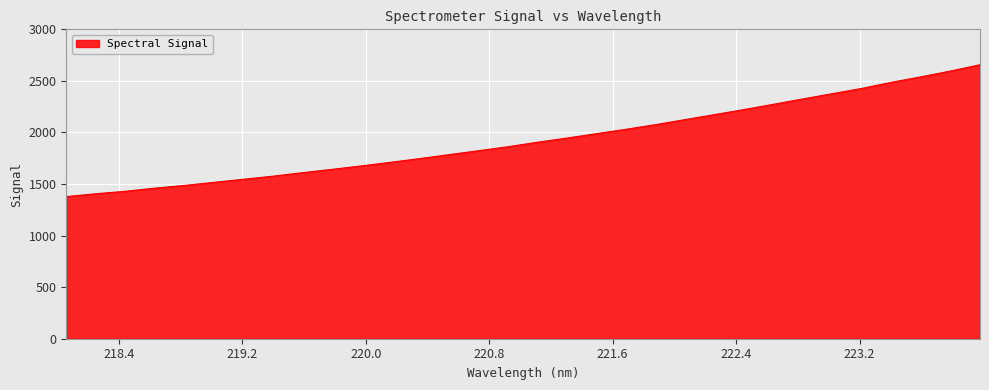

What is the maximum value shown in the chart?

2656.8